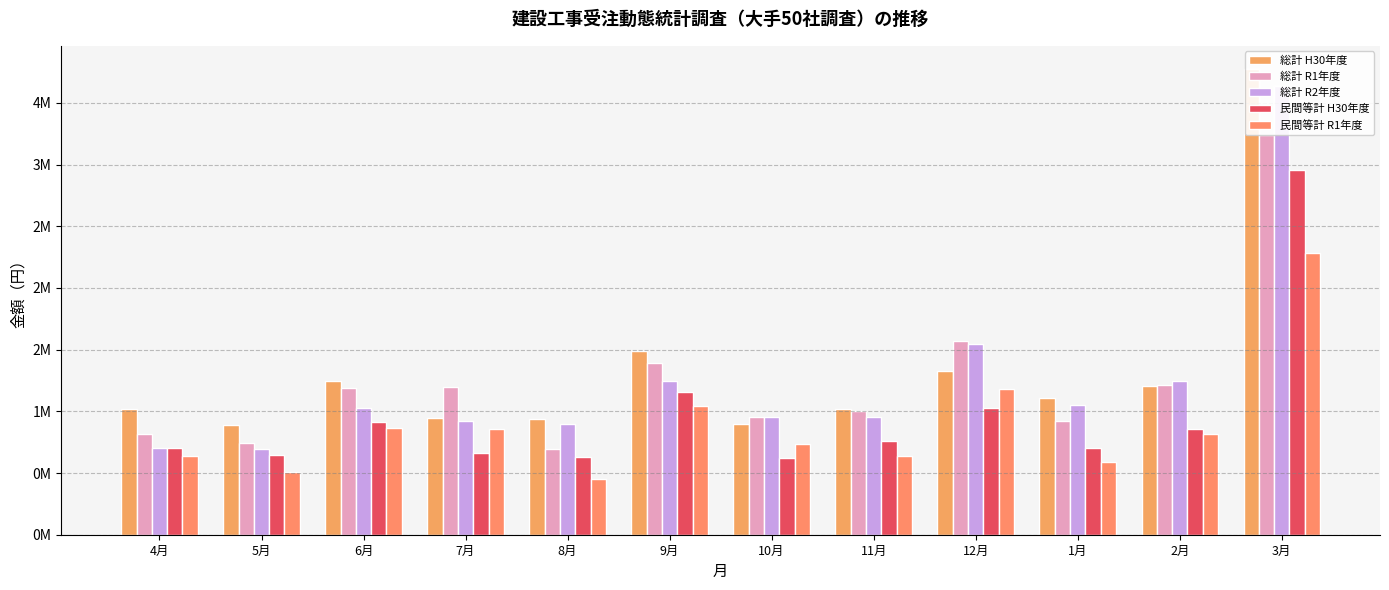

Which series has the largest total across all categories?

総計 H30年度